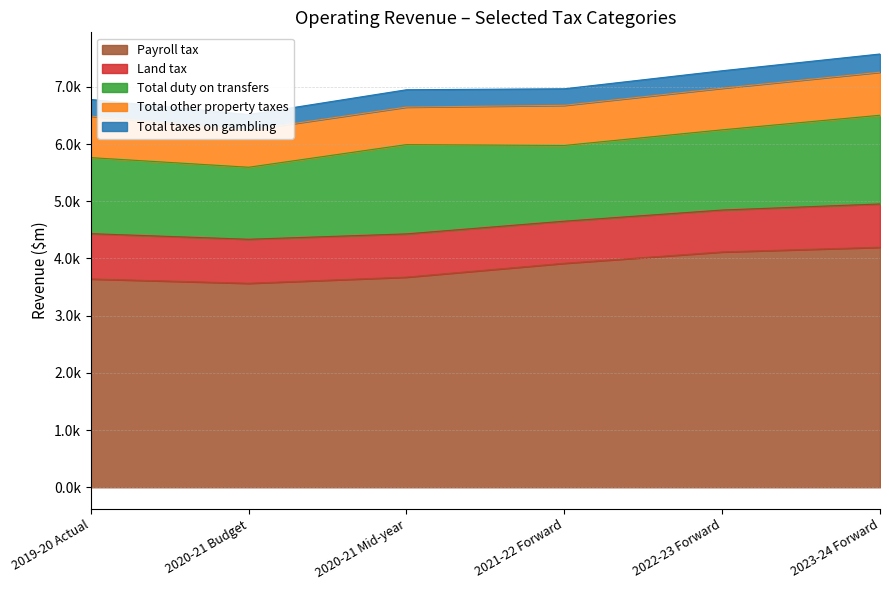

At which label is Total taxes on gambling closest to 295?

2019-20 Actual